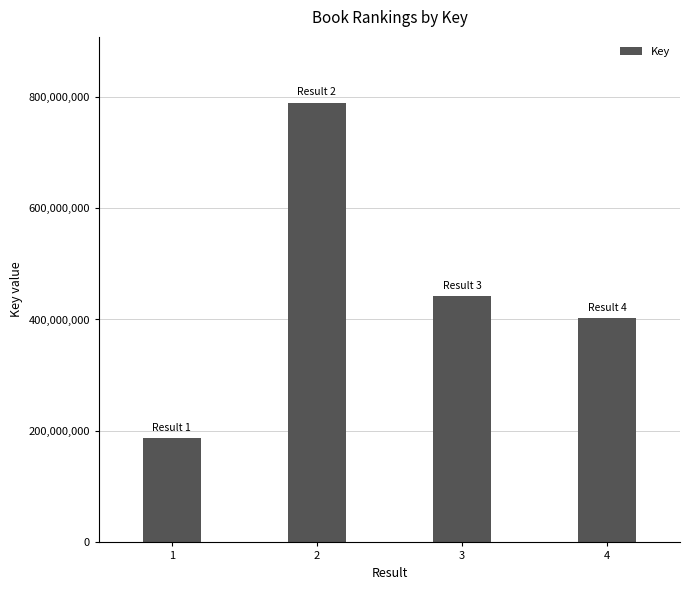

What is the sum of all values?

1819586334